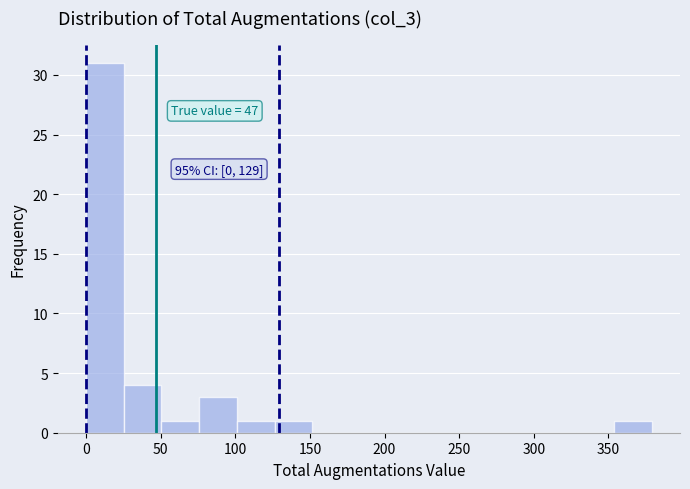

Which range on the x-axis has the tallest bar?

0 to 25